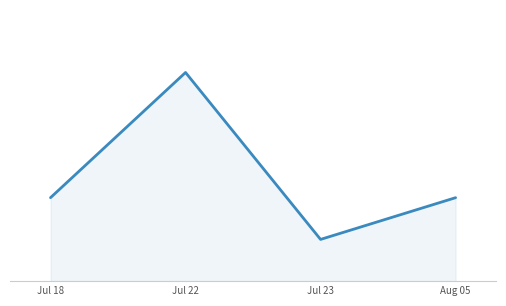

Reading right to left, transcribe all the data shown in this chart.

Aug 05=2	Jul 23=1	Jul 22=5	Jul 18=2